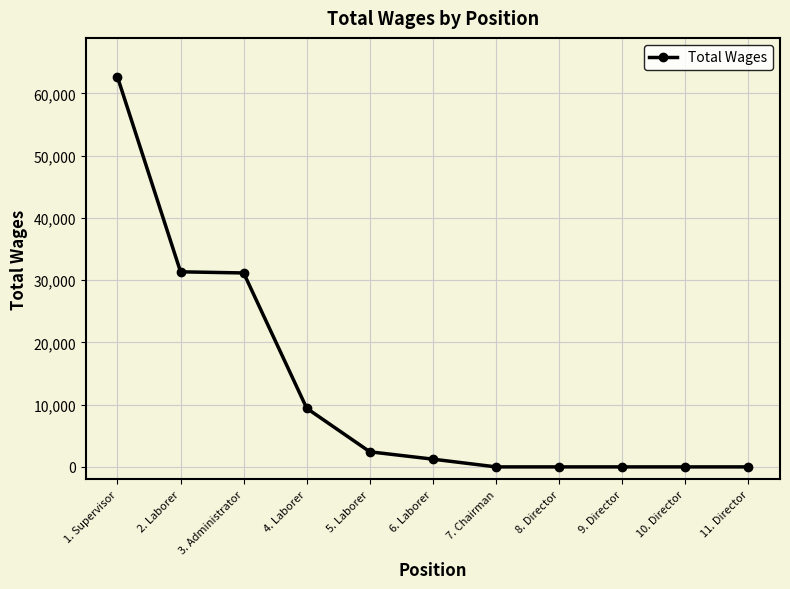

What is the label of the 11th point from the left?

11. Director